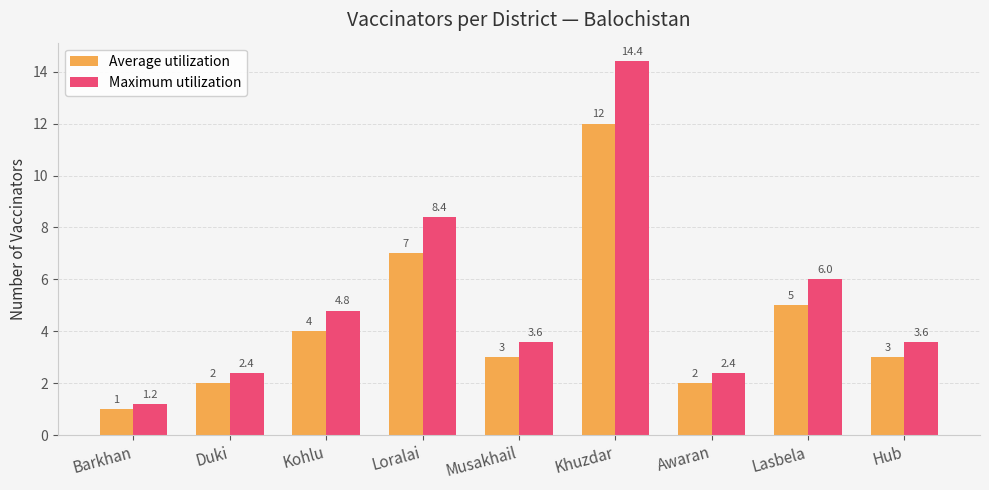

Reading left to right, transcribe all the data shown in this chart.

Average utilization: Barkhan=1.0	Duki=2.0	Kohlu=4.0	Loralai=7.0	Musakhail=3.0	Khuzdar=12.0	Awaran=2.0	Lasbela=5.0	Hub=3.0
Maximum utilization: Barkhan=1.2	Duki=2.4	Kohlu=4.8	Loralai=8.4	Musakhail=3.6	Khuzdar=14.4	Awaran=2.4	Lasbela=6.0	Hub=3.6